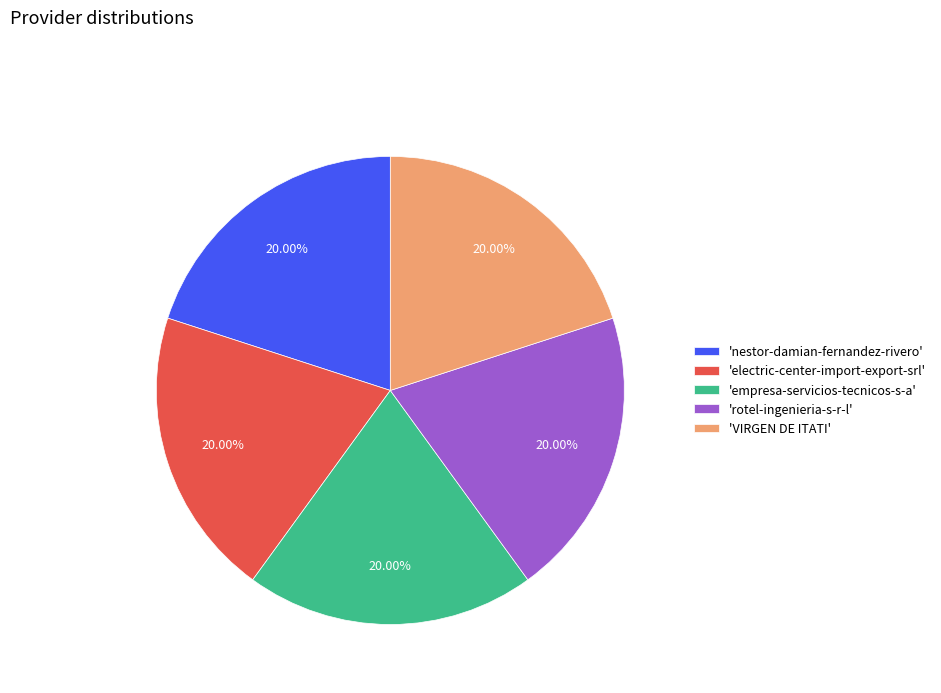

What is the ratio of the value at 'empresa-servicios-tecnicos-s-a' to the value at 'VIRGEN DE ITATI'?

1.0